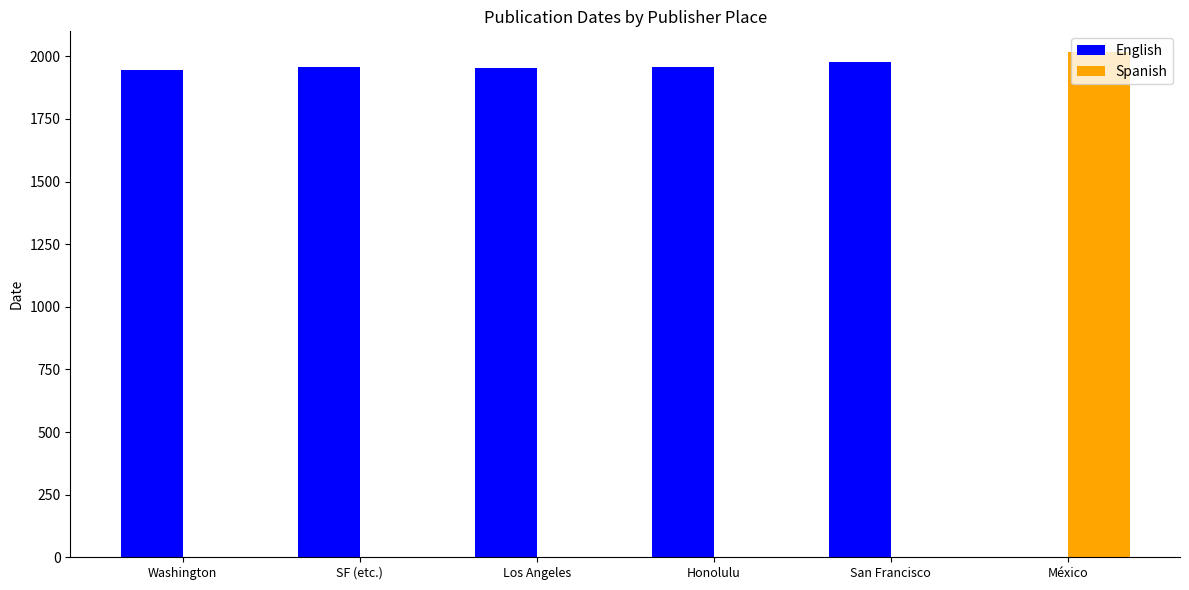

What is the sum of all Spanish values?

2016